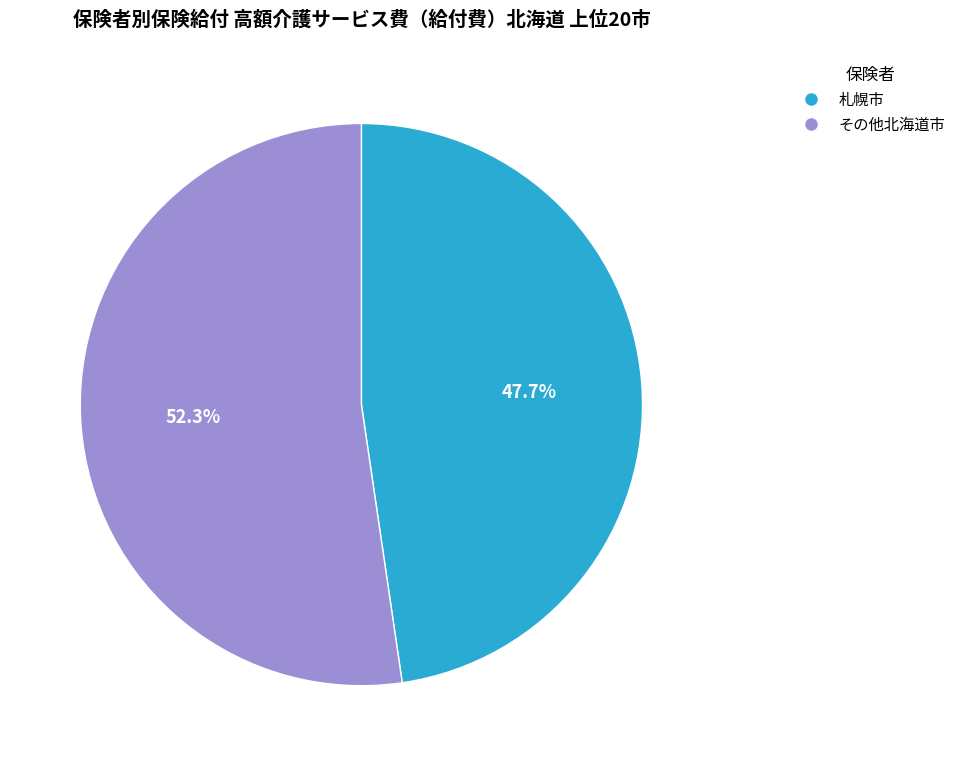

Rank the categories by value from lowest to highest.

札幌市, その他北海道市